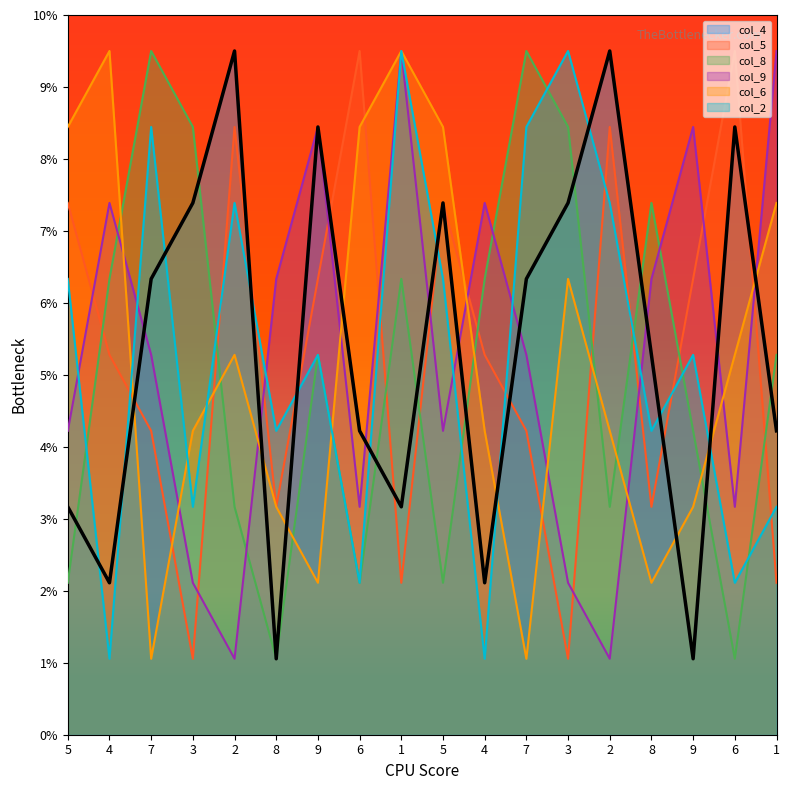

Between which two adjacent categories do col_4 and col_6 first intersect?

4 and 7